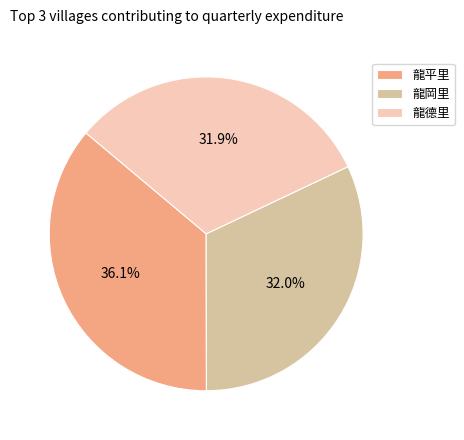

Between 龍平里 and 龍岡里, which is larger?

龍平里